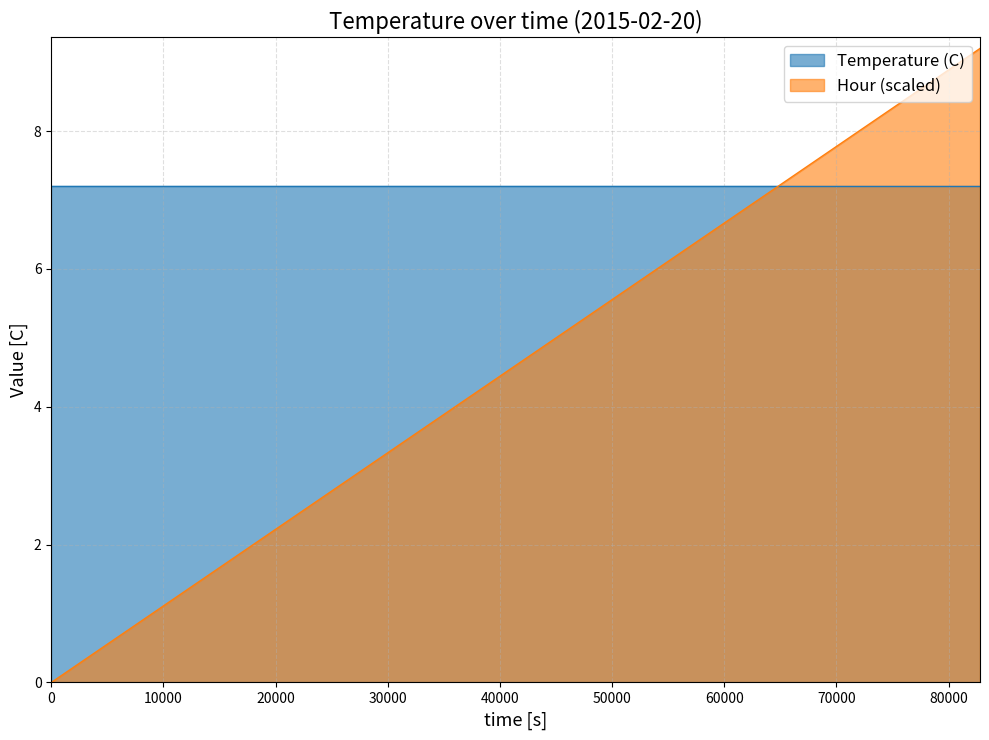

Does the chart have visible grid lines?

Yes